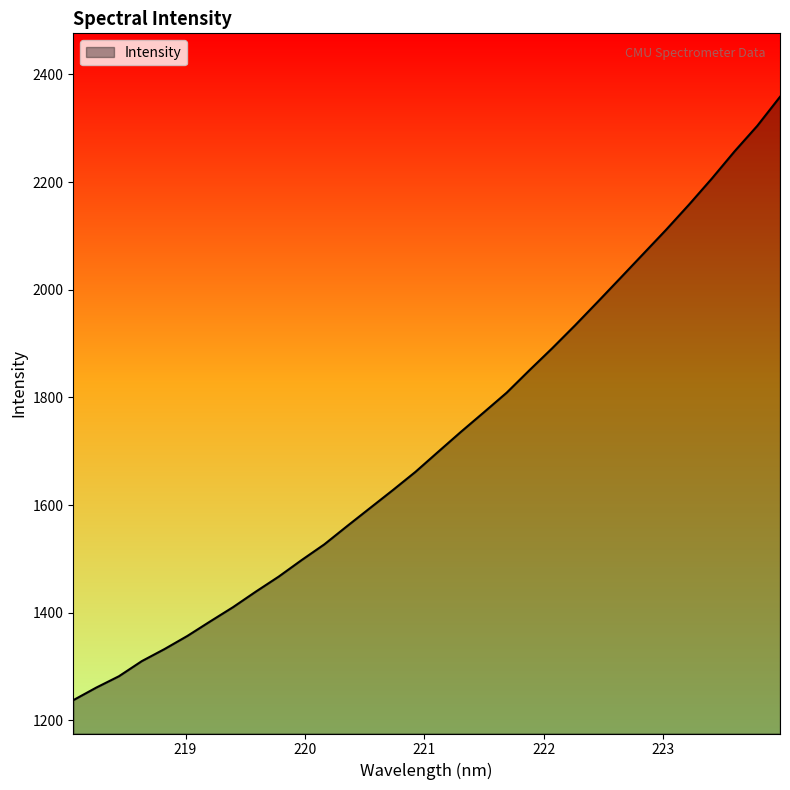

What is the difference between the maximum and minimum values?

1120.6